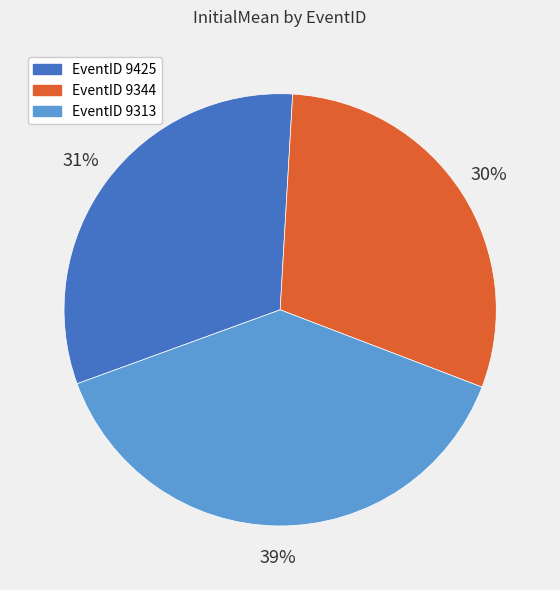

Do EventID 9344 and EventID 9425 together represent more than half of the pie?

Yes